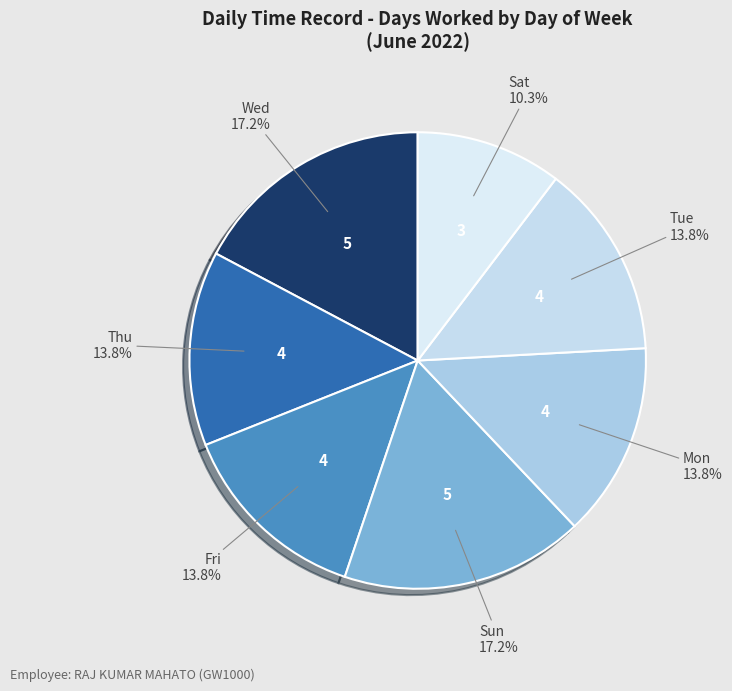

What percentage is NOT represented by Fri?

86.2%